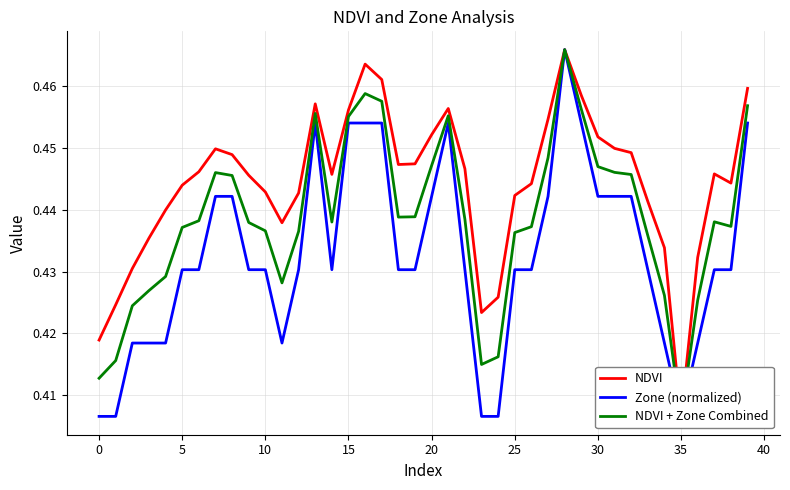

At which category does NDVI + Zone Combined reach its first local valley?

11